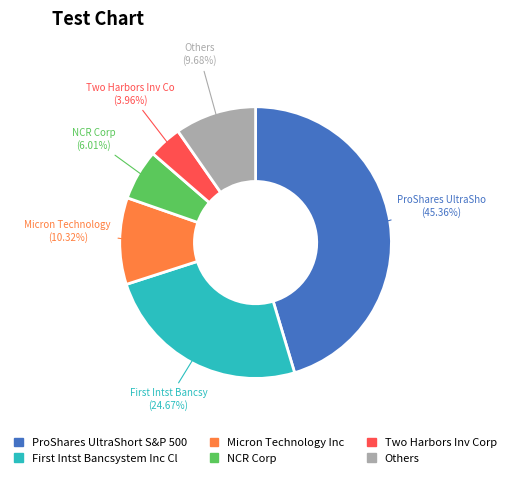

Is Micron Technology Inc the majority of the pie?

No